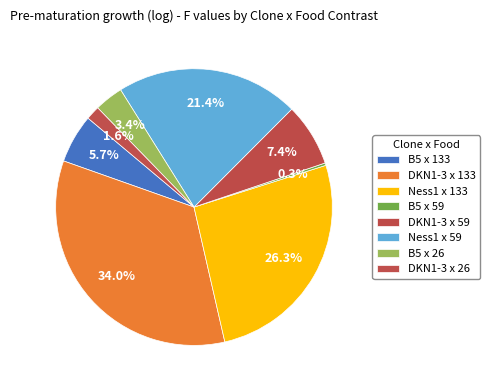

Is there any slice that represents more than half of the pie?

No